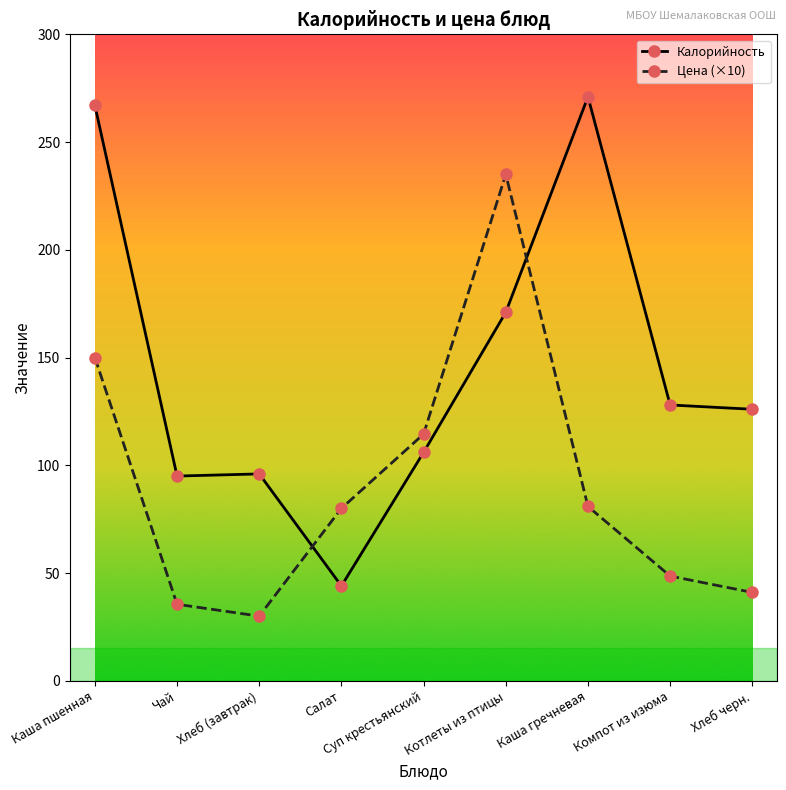

What is the average value of the Цена (×10) series?

90.6